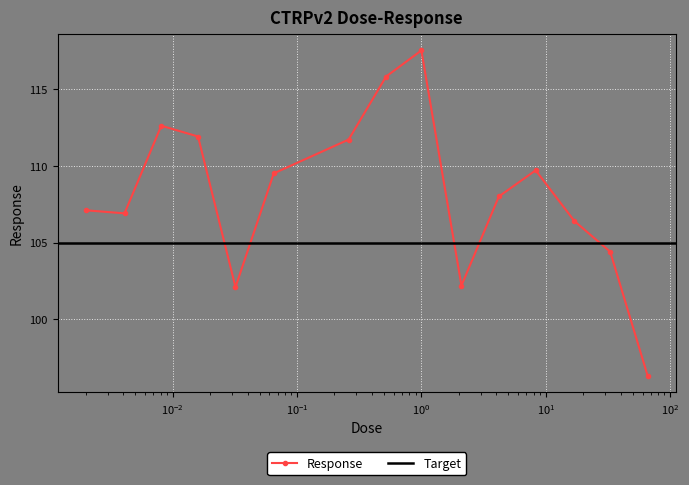

What is the highest value of the Response series?

117.5